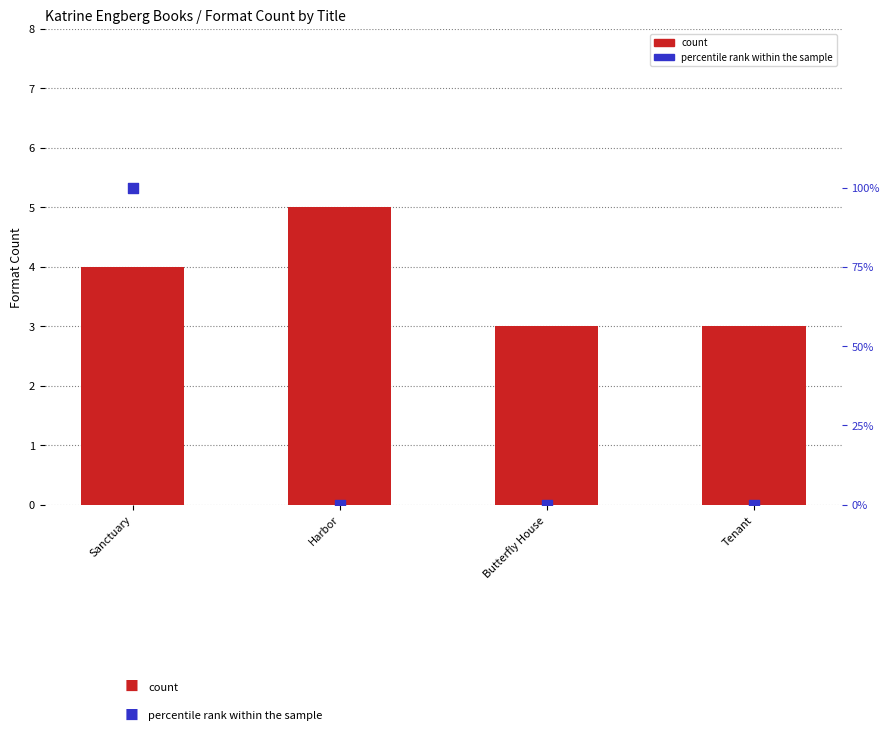

Which series has the largest total across all categories?

percentile rank within the sample